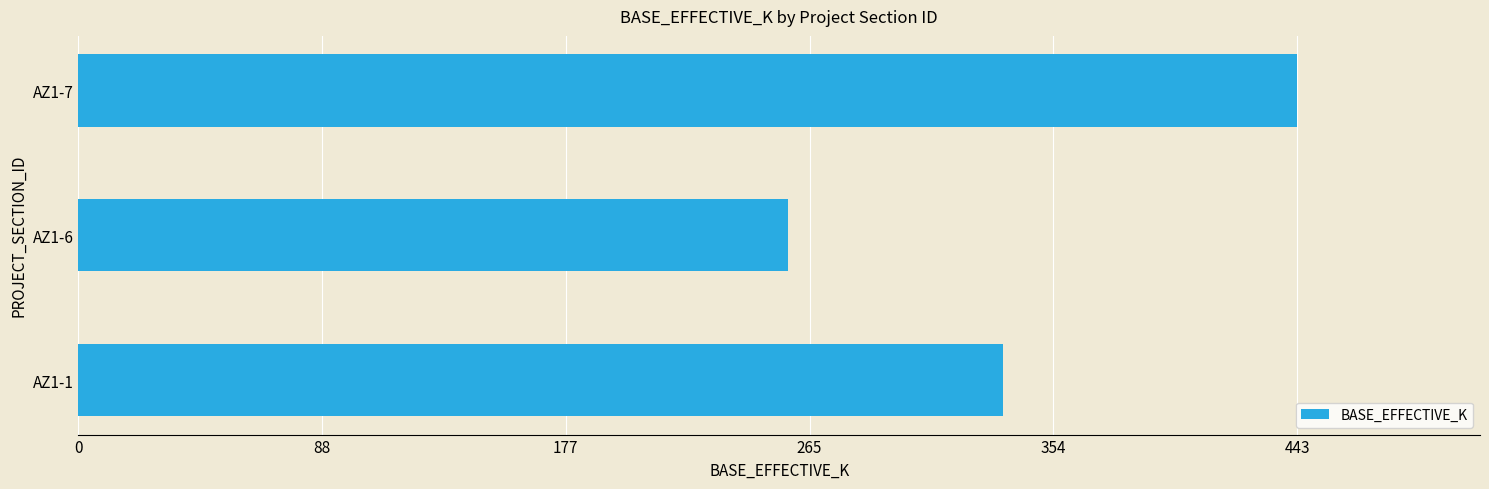

The value at AZ1-1 is 536. True or false?

False